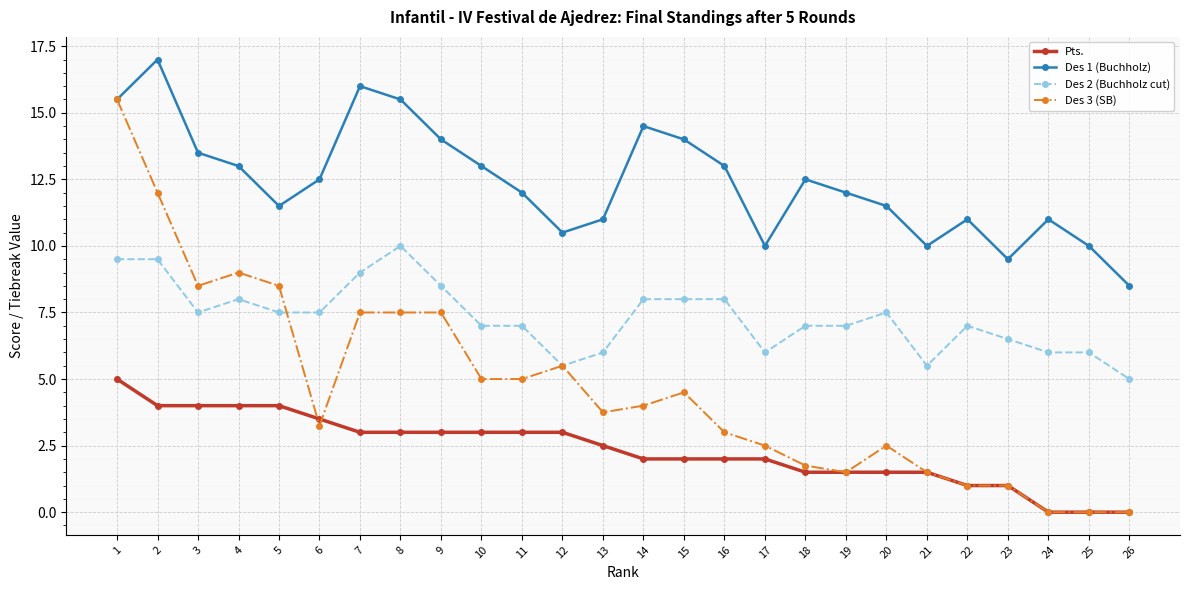

Count the number of data series in this chart.

4